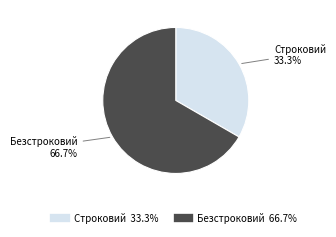

To the nearest percent, what is the difference between the Безстроковий and Строковий slice percentages?

33%